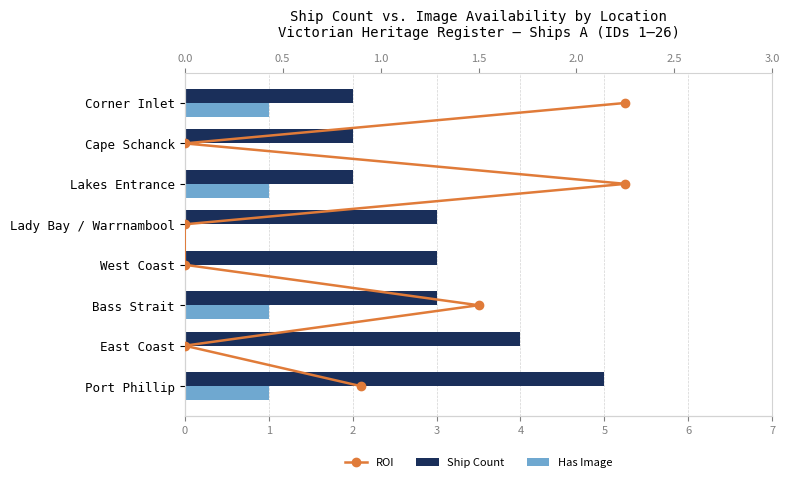

What is the value of the Has Image bar at the 1st from the left?

1